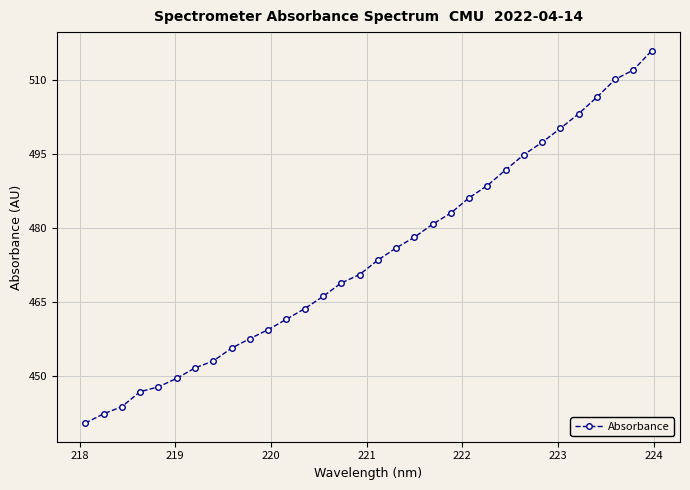

What is the difference between the second highest and minimum values?

71.5